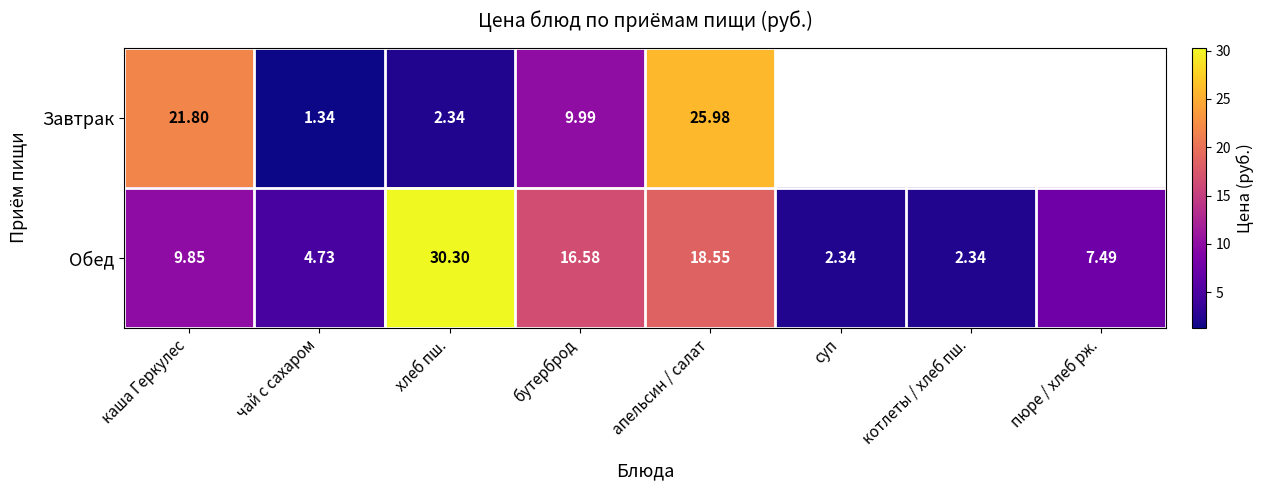

How many values in the Обед series are below 9?

4